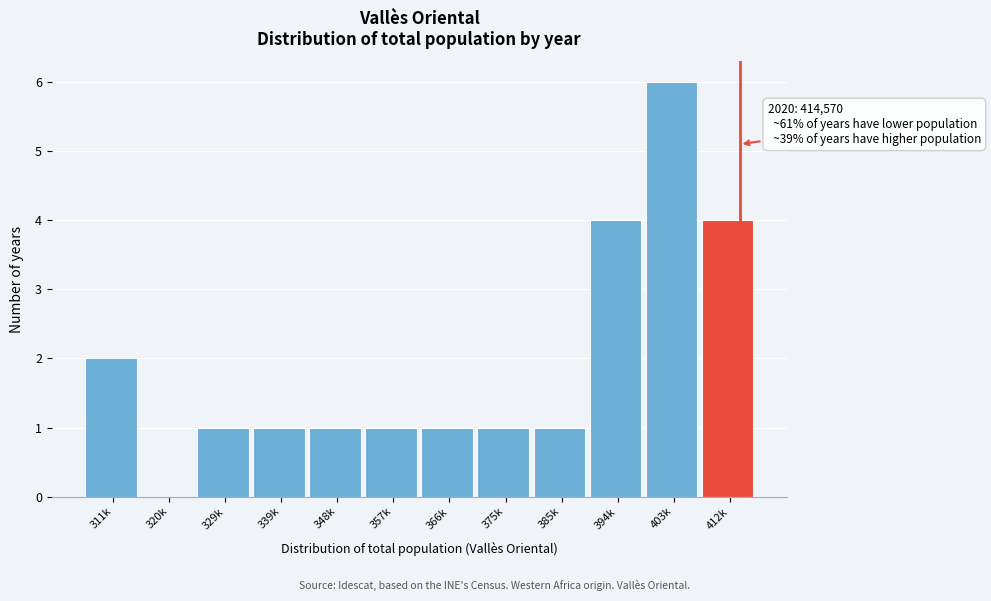

Reading left to right, extract all data points from this chart.

311k=2	320k=0	329k=1	339k=1	348k=1	357k=1	366k=1	375k=1	385k=1	394k=4	403k=6	412k=4